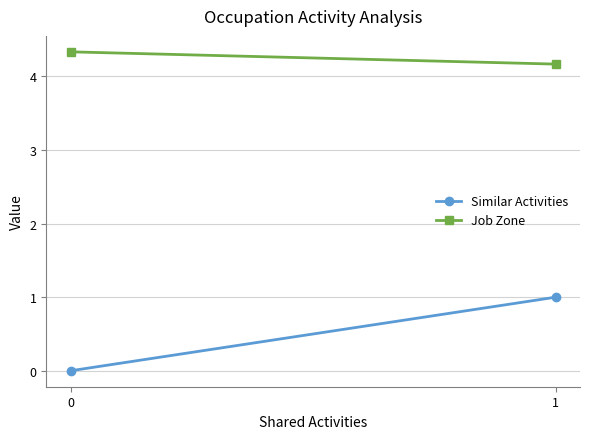

Between 1 and 0, which is larger?

1